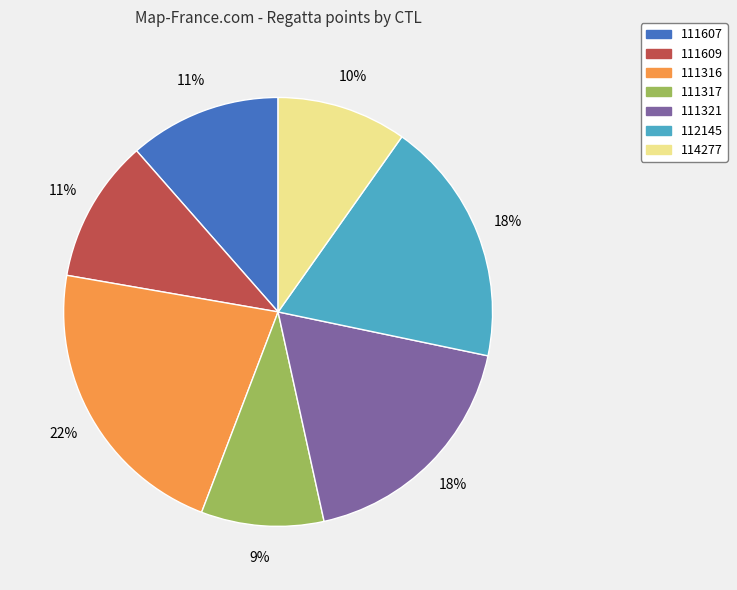

To the nearest percent, what percentage of the pie is 111607?

11%